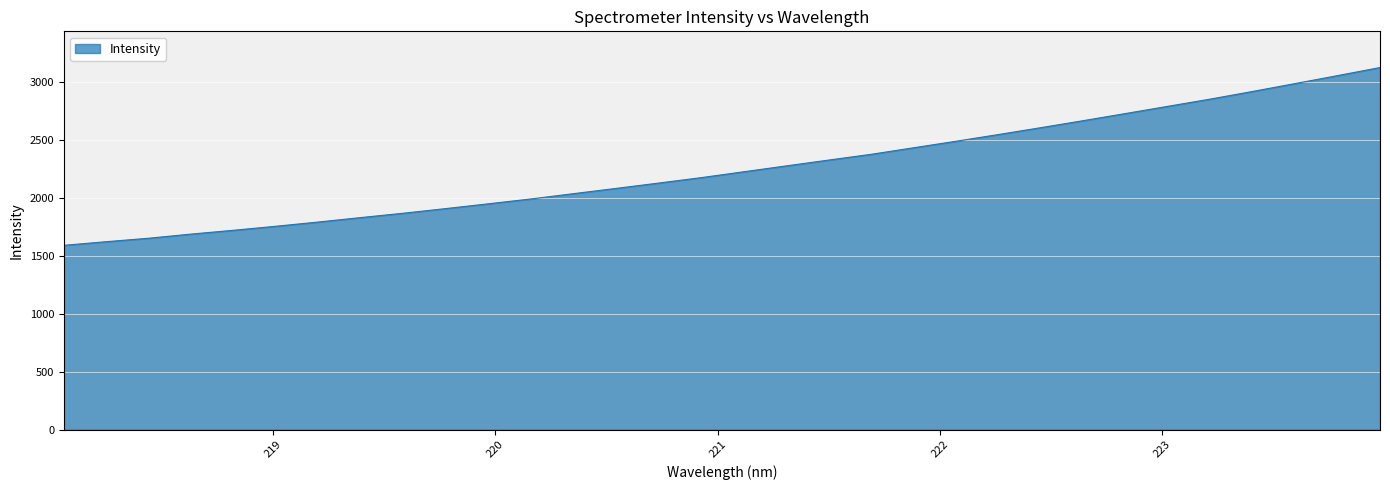

What is the maximum value shown in the chart?

3121.1